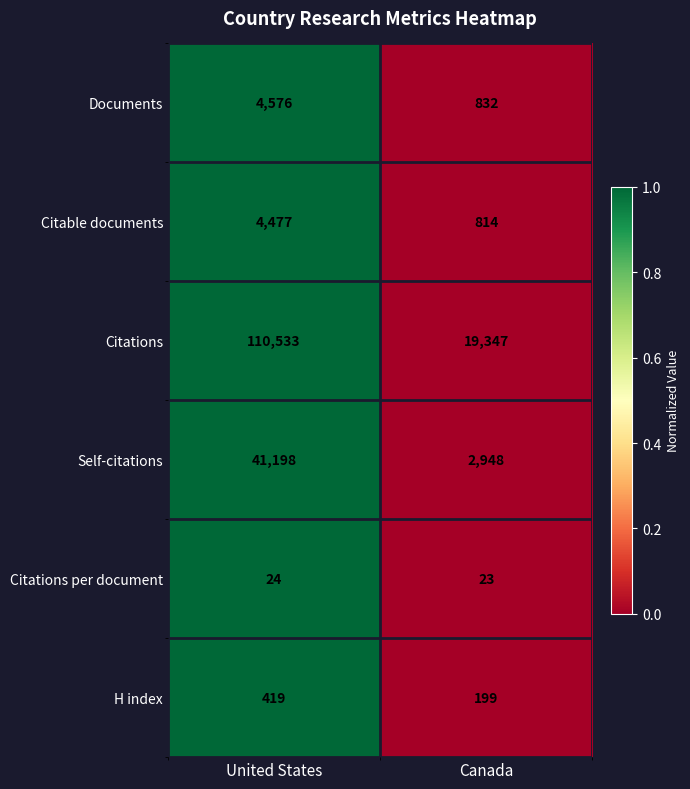

Which series has the largest total across all categories?

Citations